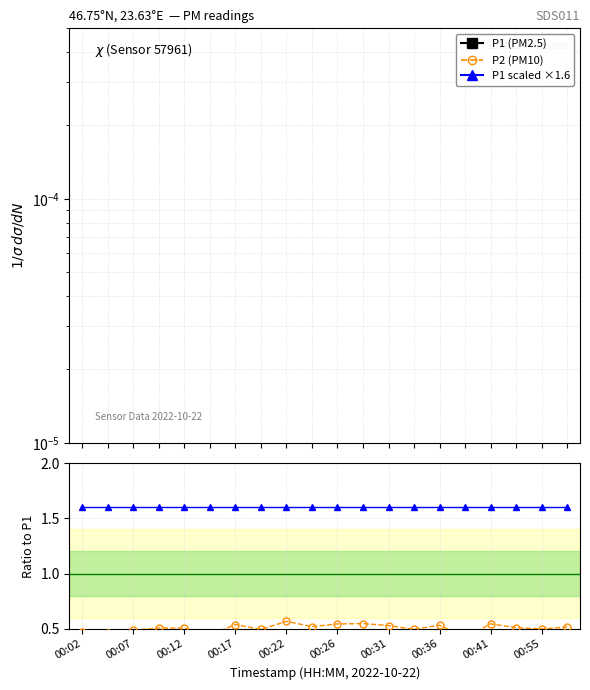

Where is the first local maximum for P2/P1?

00:17